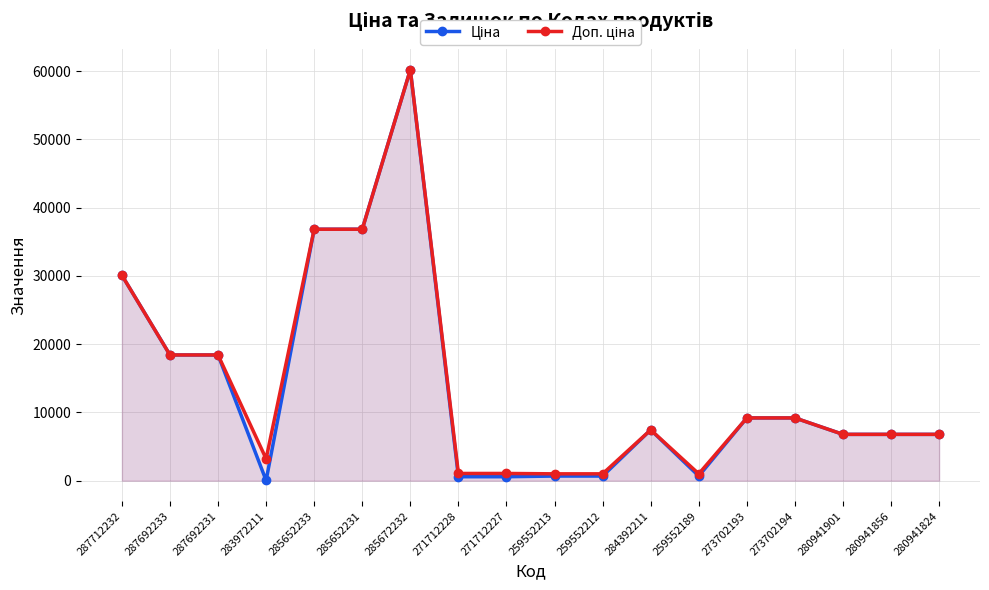

Reading left to right, extract all data points from this chart.

Ціна: 30102.8	18420.9	18420.9	32.0	36841.8	36841.8	60205.6	578.1	578.1	679.8	679.8	7444.6	679.8	9196.3	9196.3	6787.1	6787.1	6787.1
Доп. ціна: 30102.8	18420.9	18420.9	3205.0	36841.8	36841.8	60205.6	1060.0	1060.0	1004.1	1004.1	7444.6	1004.1	9196.3	9196.3	6787.1	6787.1	6787.1